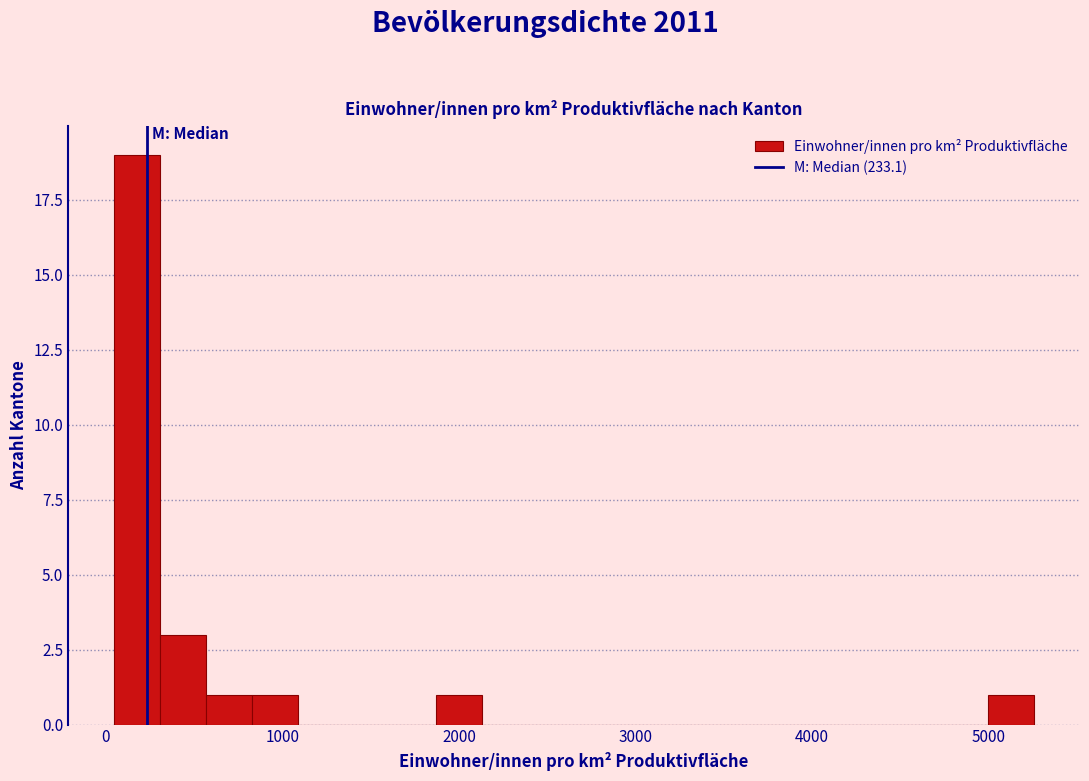

Around what value on the x-axis is the tallest bar? Give the approximate position of its centre, as read against the axis.

200